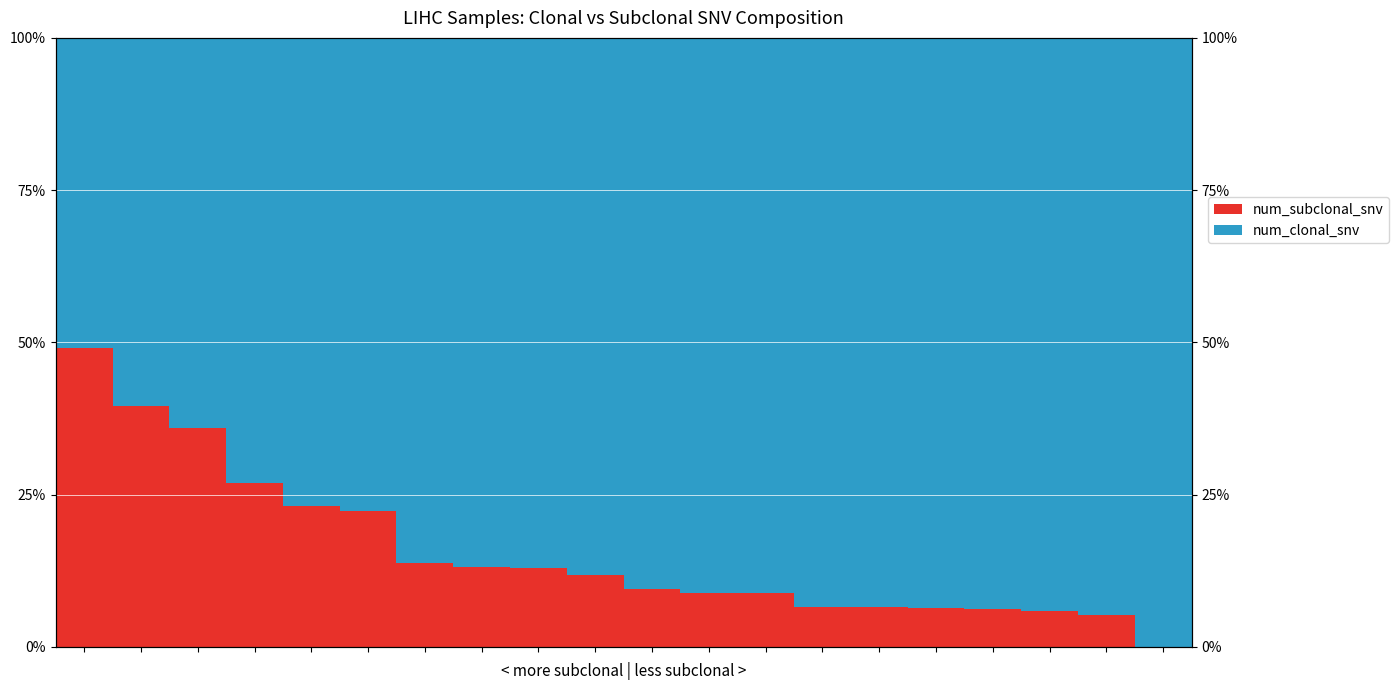

Which series changed the most between 2 and 4?

num_clonal_snv